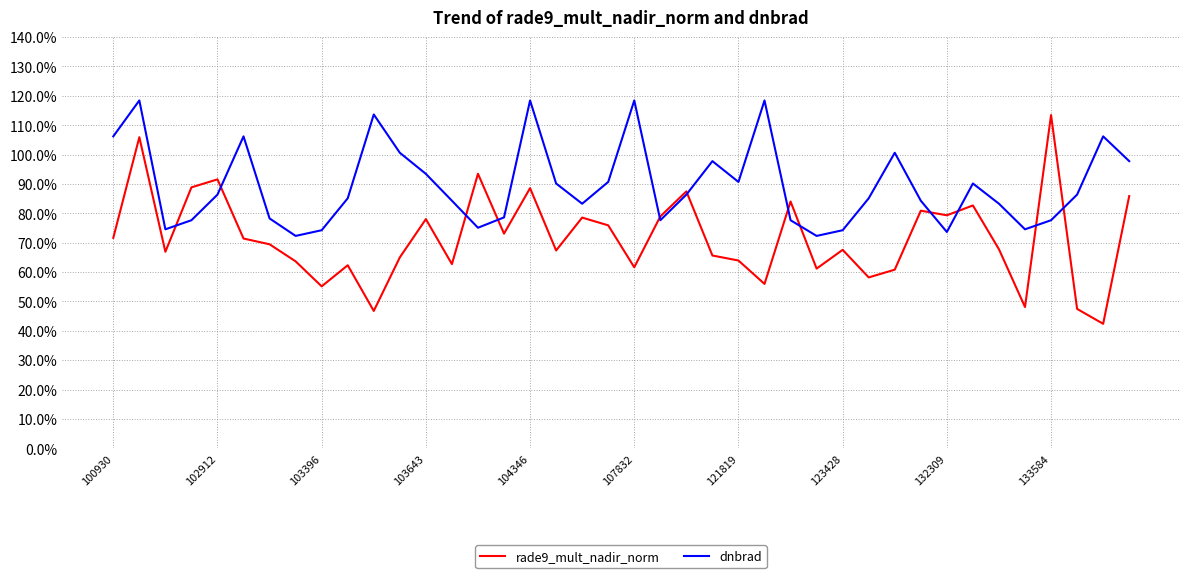

How many interior local peaks does the dnbrad series have?

10